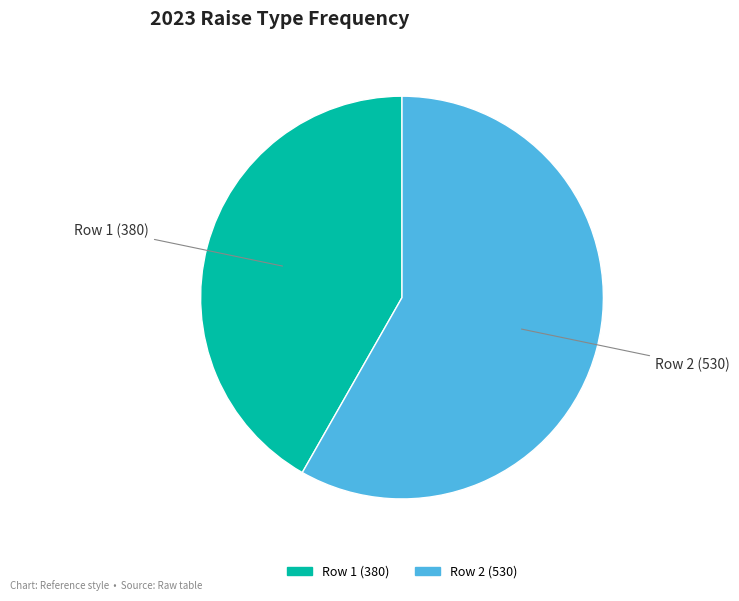

Which category has the smallest portion of the pie?

Row 1 (380)